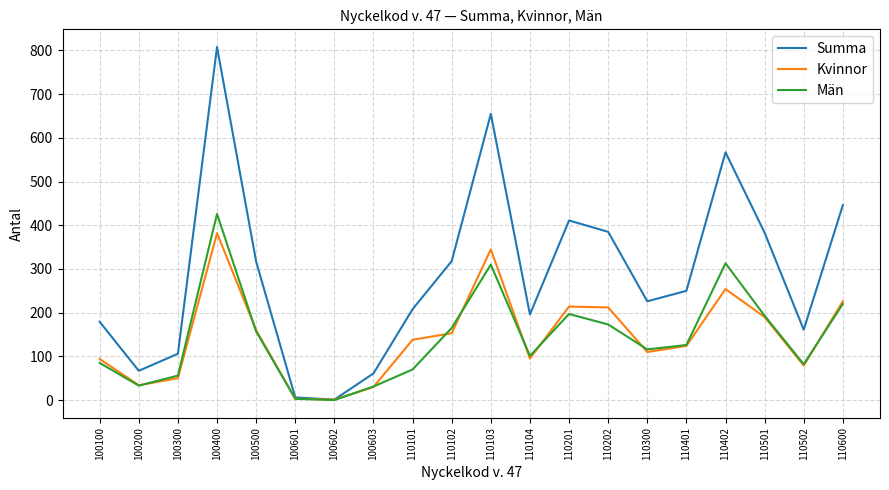

List the series in order of their peak value, lowest first.

Kvinnor, Män, Summa